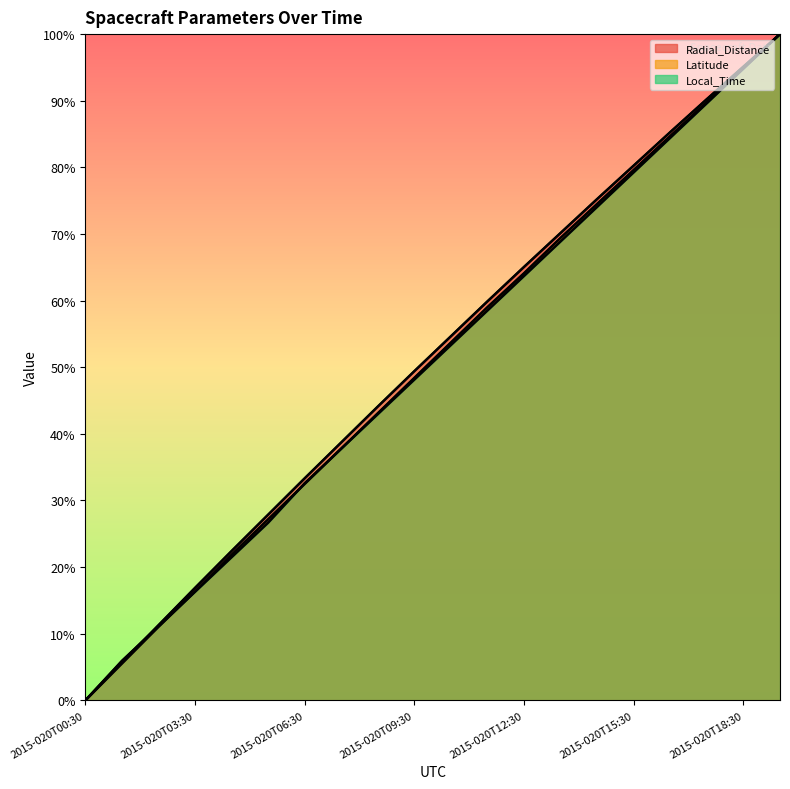

Reading left to right, what are all the values shown in this chart?

Radial_Distance: 2015-020T00:30=0.0	2015-020T01:30=5.7	2015-020T02:30=11.3	2015-020T03:30=16.9	2015-020T04:30=22.4	2015-020T05:30=27.9	2015-020T06:30=33.3	2015-020T07:30=38.7	2015-020T08:30=44.1	2015-020T09:30=49.4	2015-020T10:30=54.7	2015-020T11:30=59.9	2015-020T12:30=65.1	2015-020T13:30=70.2	2015-020T14:30=75.3	2015-020T15:30=80.3	2015-020T16:30=85.3	2015-020T17:30=90.2	2015-020T18:30=95.1	2015-020T19:30=100.0
Latitude: 2015-020T00:30=0.0	2015-020T01:30=5.5	2015-020T02:30=11.0	2015-020T03:30=16.3	2015-020T04:30=21.9	2015-020T05:30=27.2	2015-020T06:30=32.5	2015-020T07:30=37.8	2015-020T08:30=43.1	2015-020T09:30=48.4	2015-020T10:30=53.7	2015-020T11:30=59.0	2015-020T12:30=64.1	2015-020T13:30=69.4	2015-020T14:30=74.5	2015-020T15:30=79.6	2015-020T16:30=84.7	2015-020T17:30=89.8	2015-020T18:30=94.9	2015-020T19:30=100.0
Local_Time: 2015-020T00:30=0.0	2015-020T01:30=5.9	2015-020T02:30=11.1	2015-020T03:30=16.3	2015-020T04:30=21.5	2015-020T05:30=26.7	2015-020T06:30=32.6	2015-020T07:30=37.8	2015-020T08:30=43.0	2015-020T09:30=48.1	2015-020T10:30=53.3	2015-020T11:30=58.5	2015-020T12:30=63.7	2015-020T13:30=68.9	2015-020T14:30=74.1	2015-020T15:30=79.3	2015-020T16:30=84.4	2015-020T17:30=89.6	2015-020T18:30=94.8	2015-020T19:30=100.0